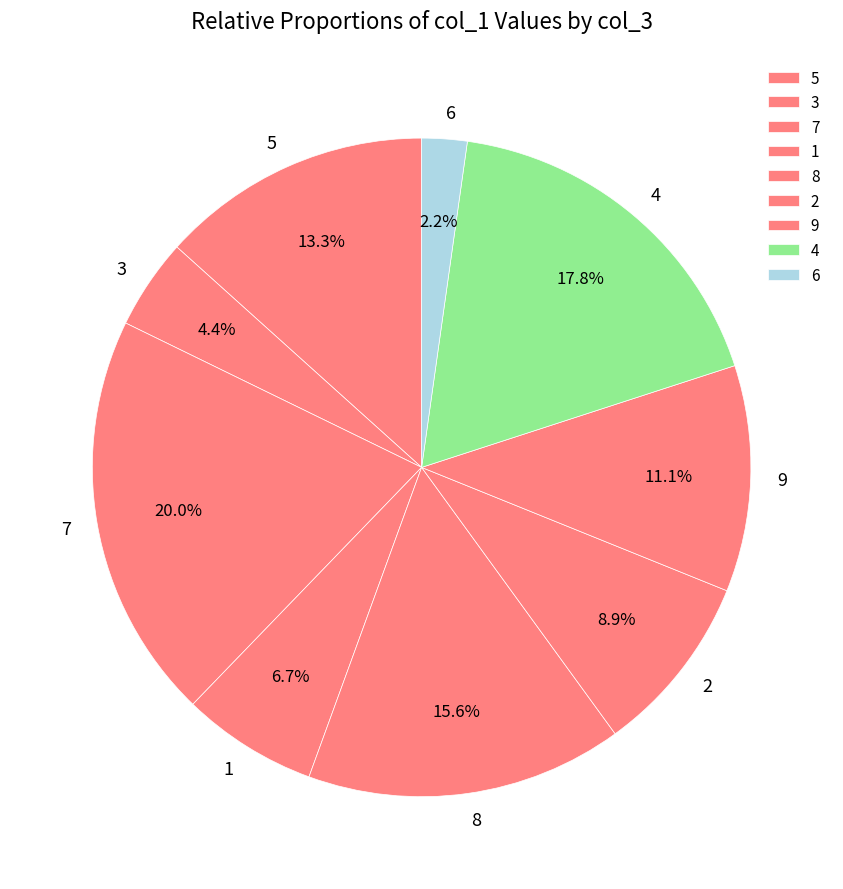

Rank the categories by value from highest to lowest.

7, 4, 8, 5, 9, 2, 1, 3, 6